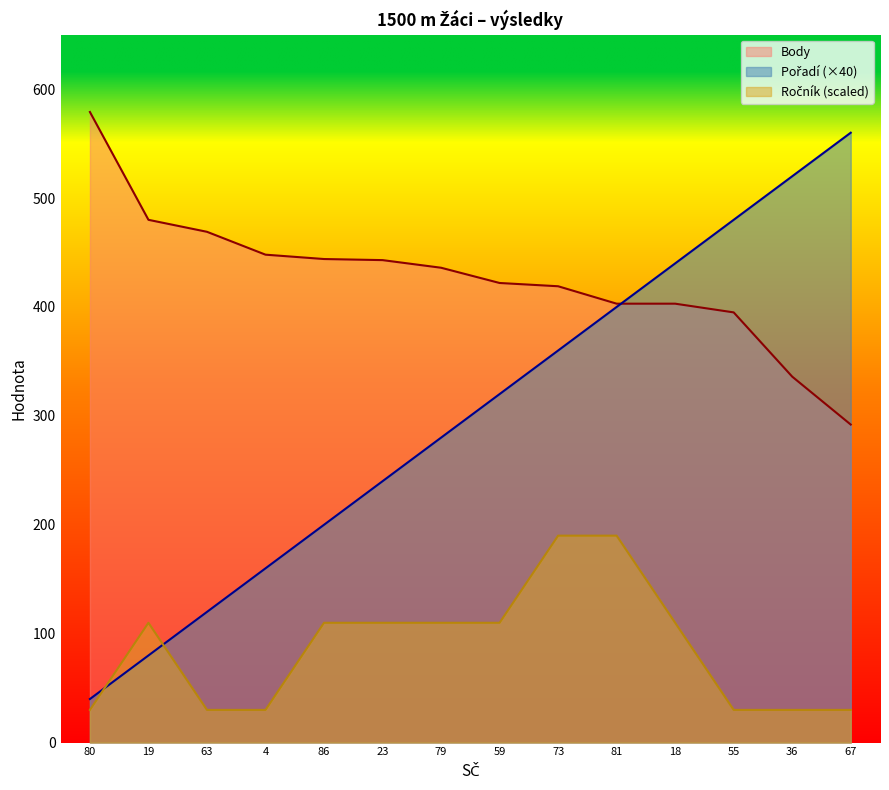

At which category is the sum across all series the highest?

81